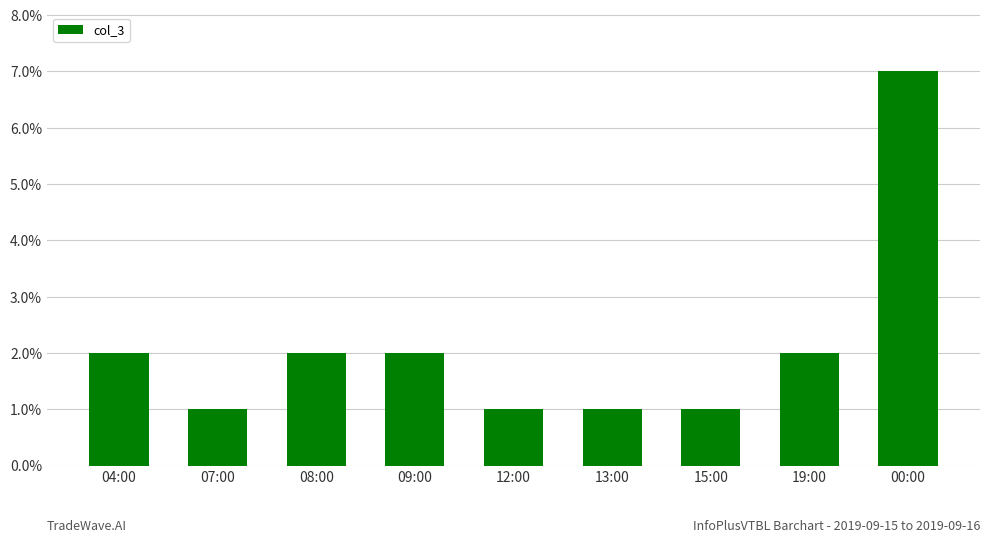

The value at 07:00 is 1. True or false?

True